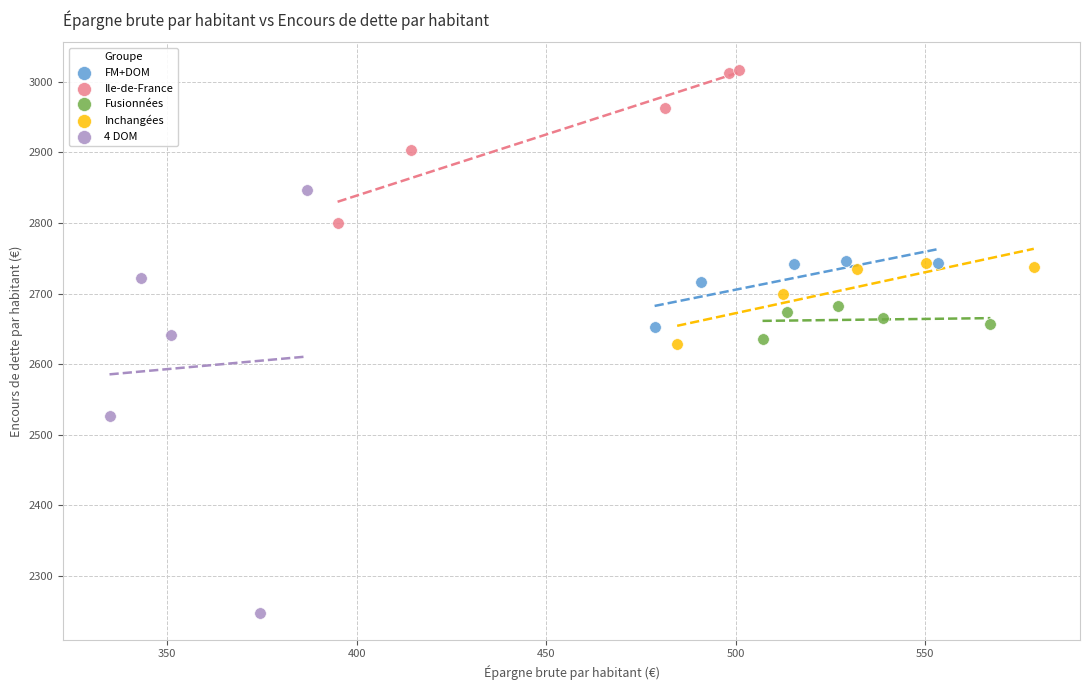

Which series reaches the minimum Y coordinate?

4 DOM